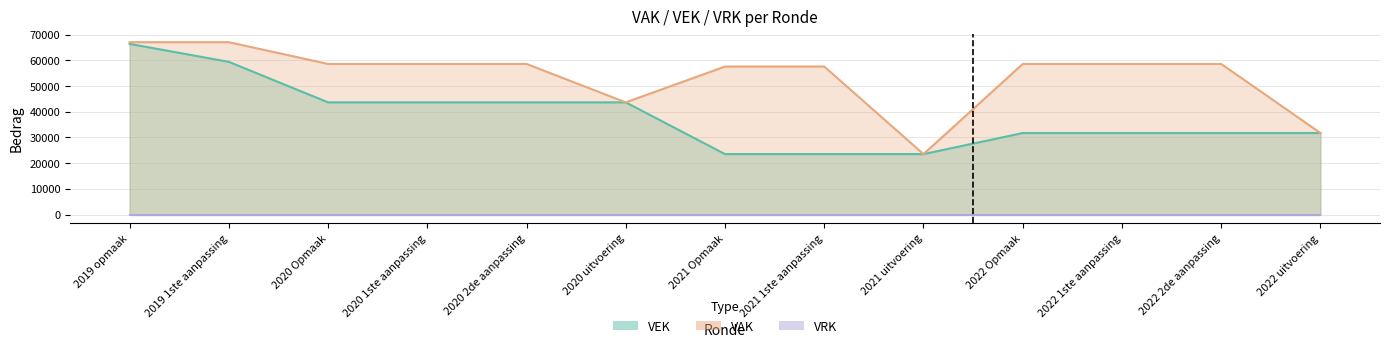

Count the number of categories in the chart.

13